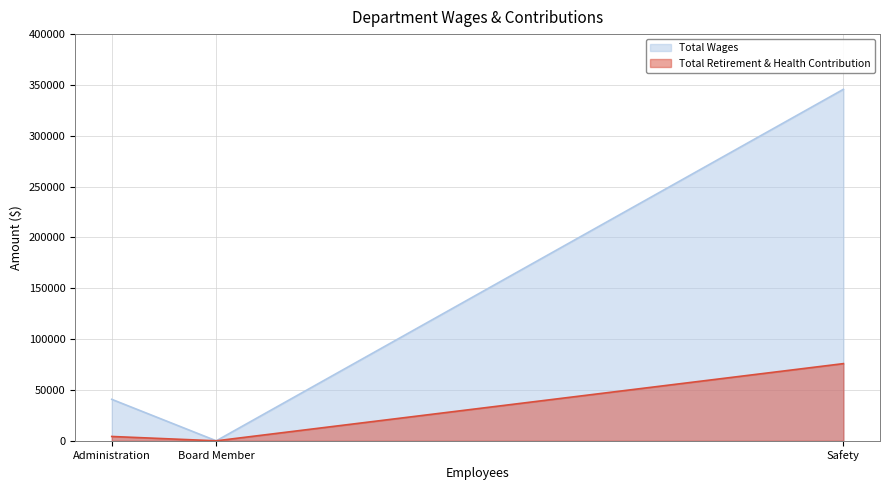

Which series has the largest total across all categories?

Total Wages